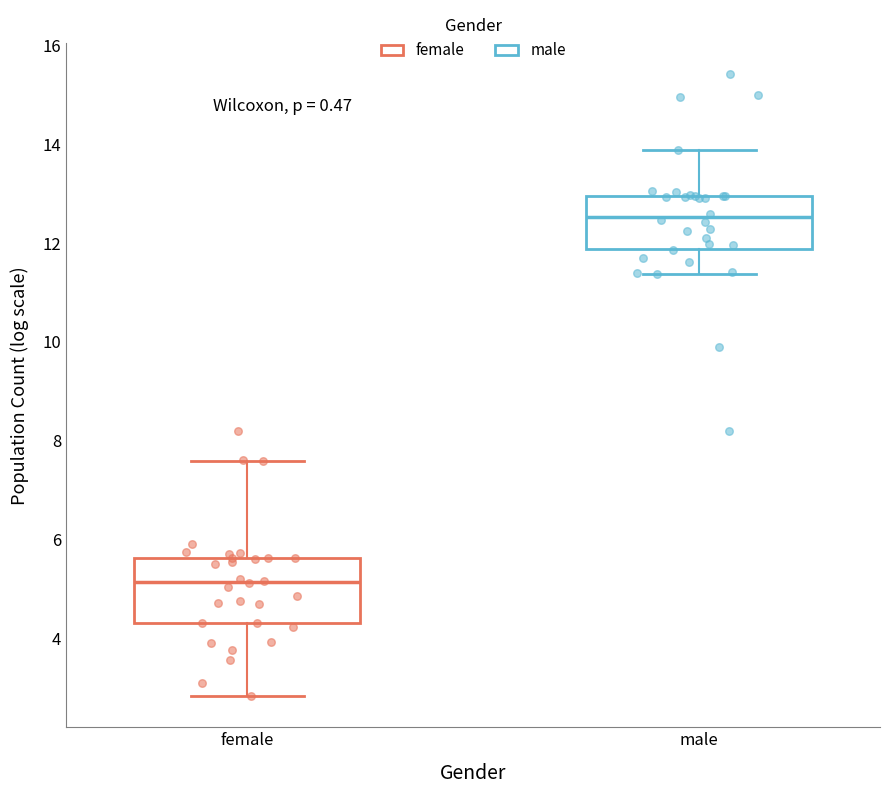

Where does the median line of the box for female sit on the y-axis? The values are not printed on the chart, so give them approximately, as read against the axis.

5.2